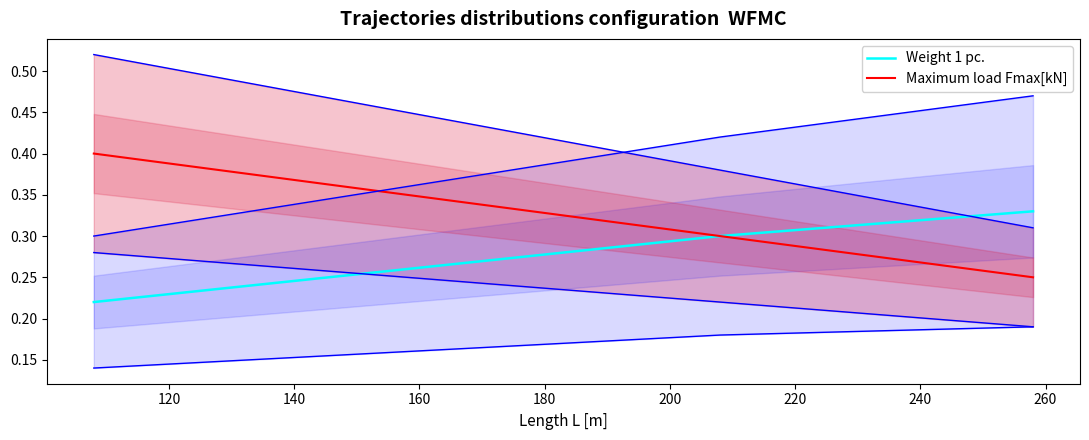

True or false: Maximum load Fmax[kN] has more than 2 interior local peaks.

False